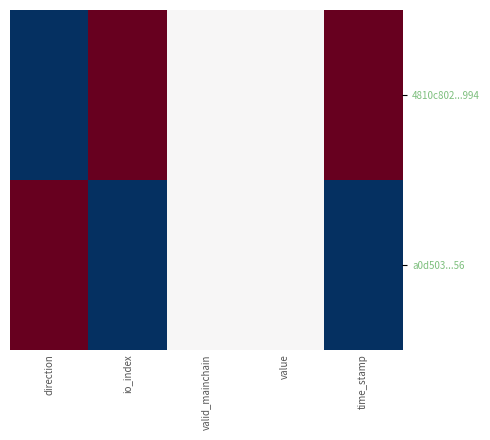

What is the minimum value shown in the chart?

-1